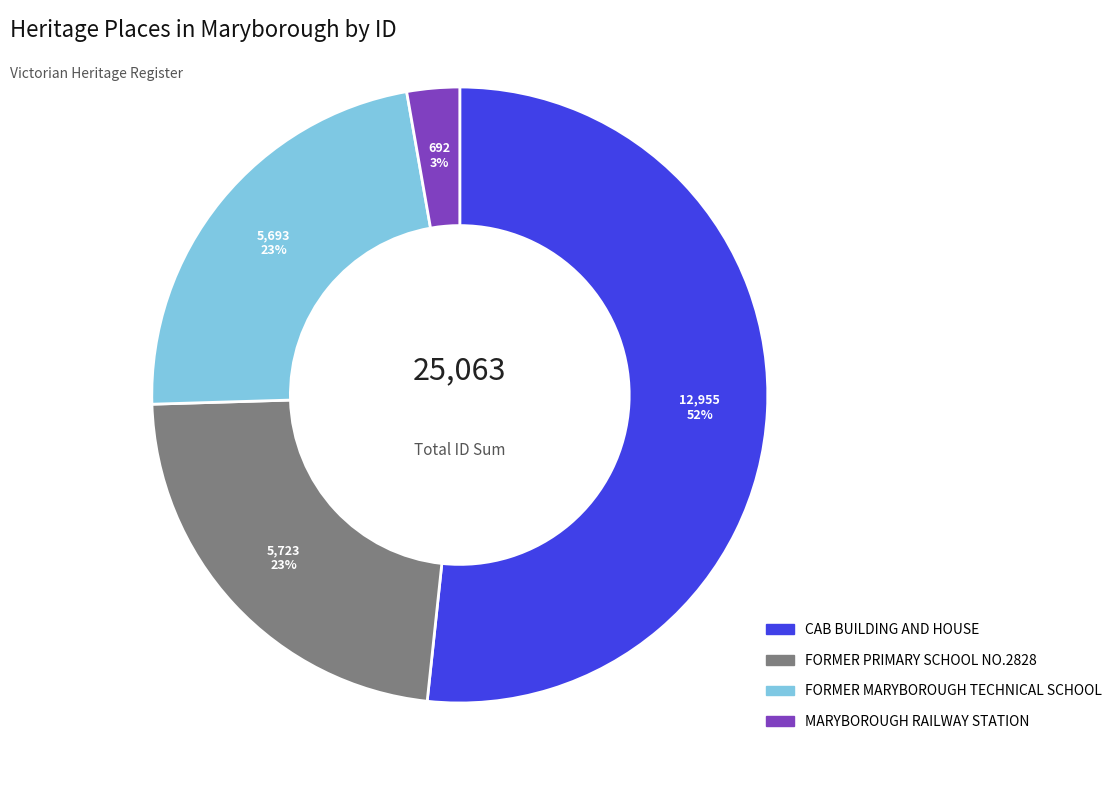

True or false: CAB BUILDING AND HOUSE accounts for 65% of the total.

False